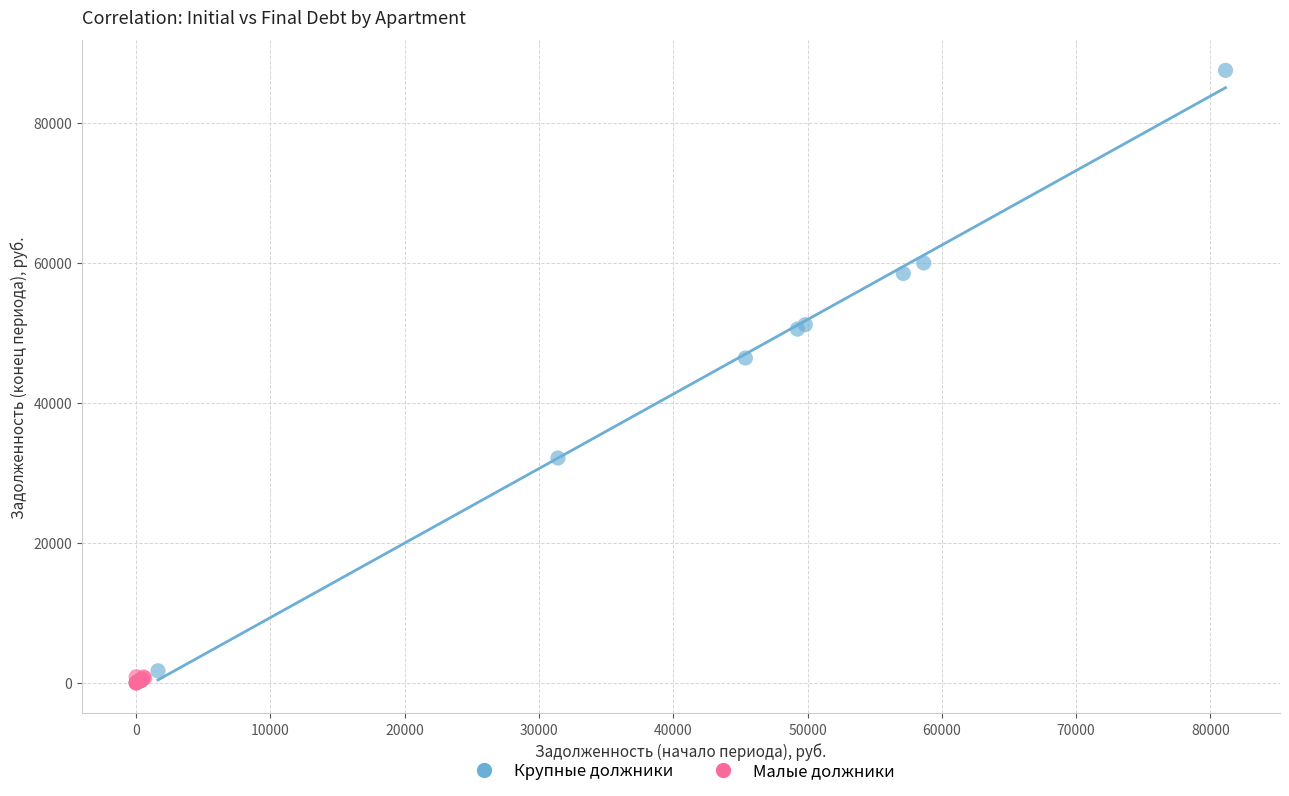

Which series contains the highest Y value?

Крупные должники